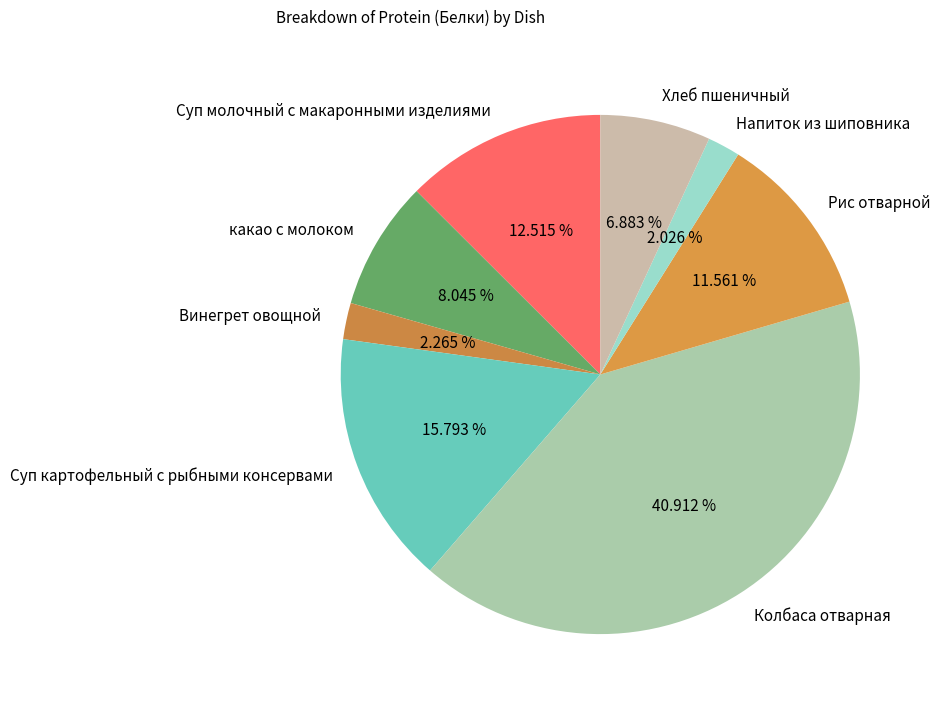

Do Напиток из шиповника and Суп картофельный с рыбными консервами together represent more than half of the pie?

No